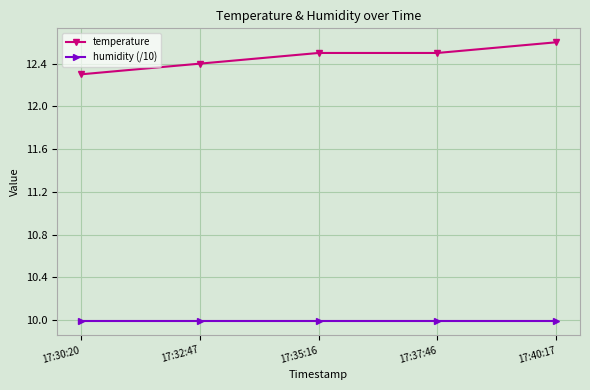

Which series has the largest total across all categories?

temperature